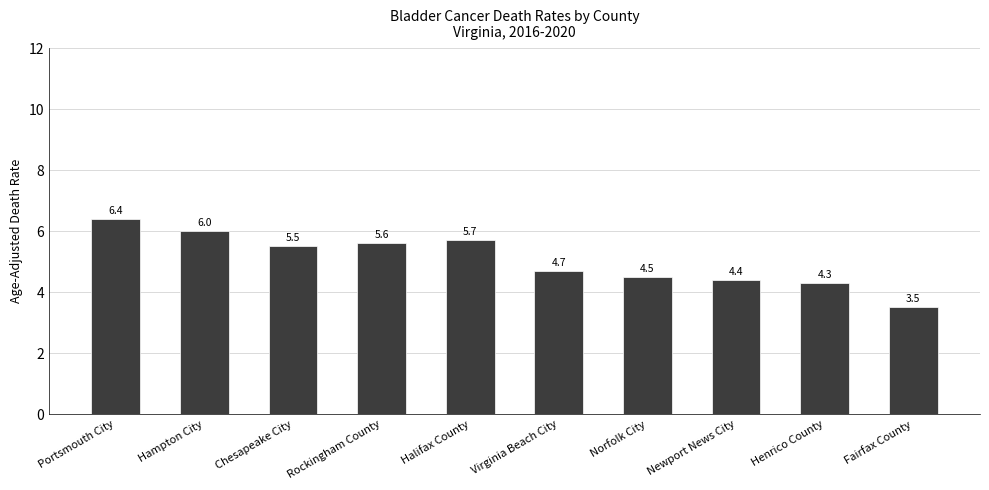

Reading left to right, transcribe all the data shown in this chart.

6.4	6.0	5.5	5.6	5.7	4.7	4.5	4.4	4.3	3.5